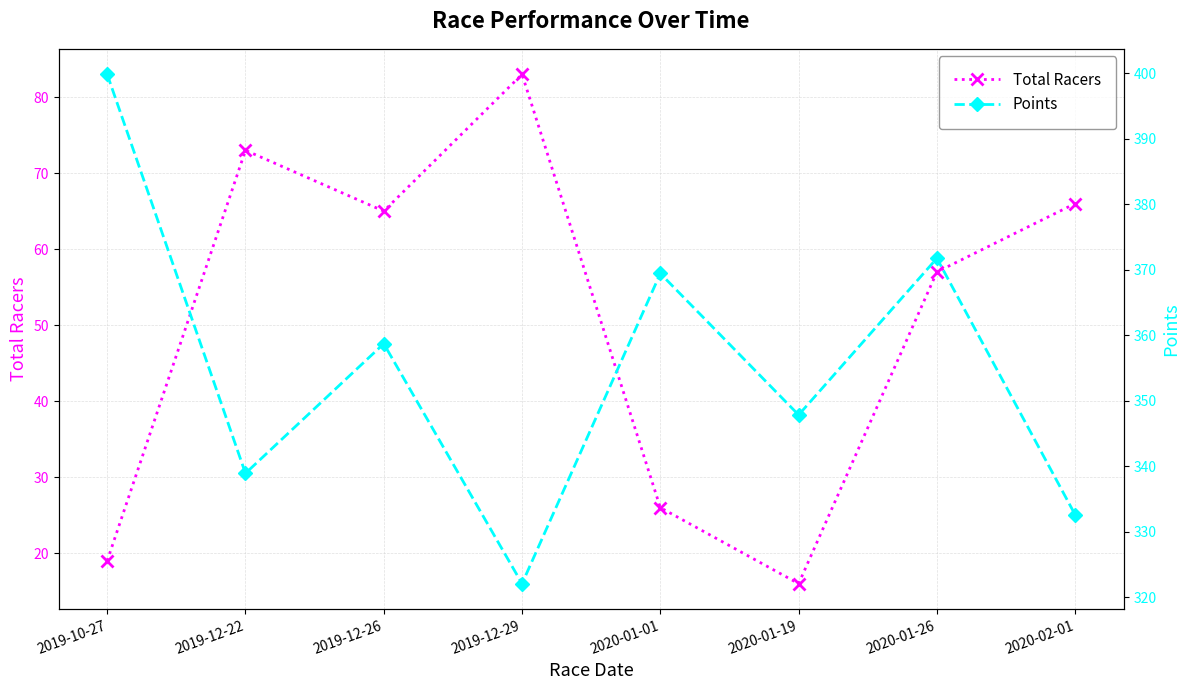

How many values in the Total Racers series are below 65?

4